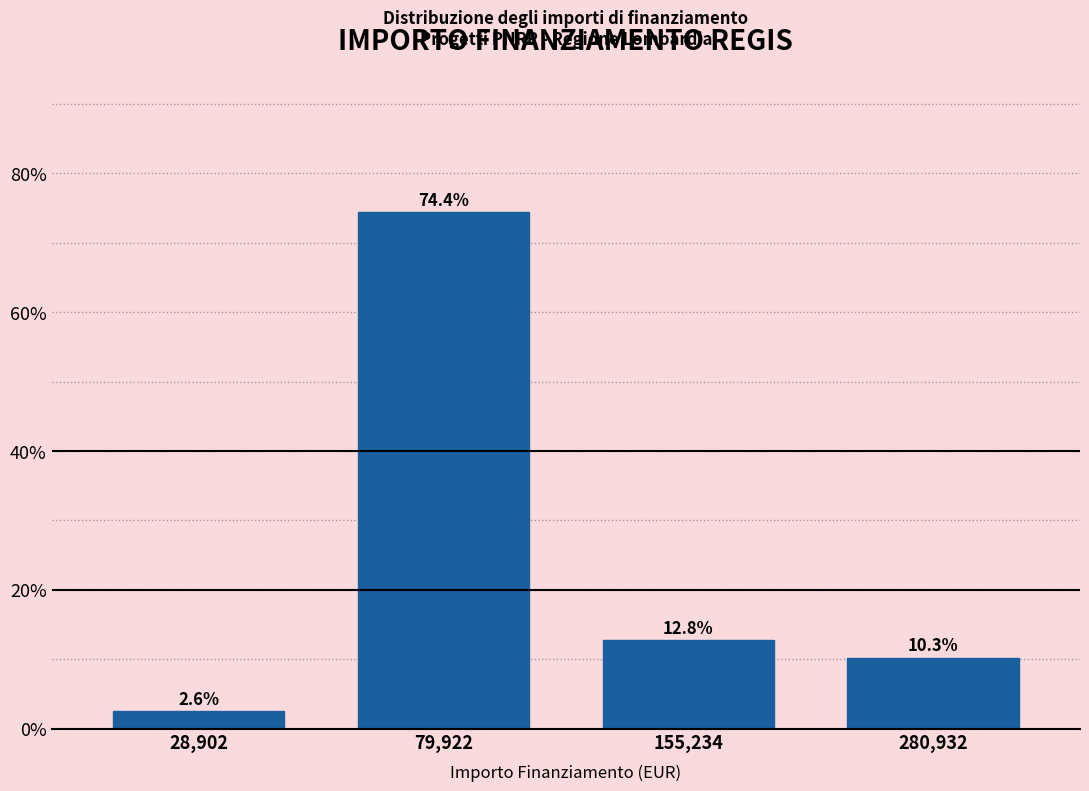

Reading left to right, list all the values displayed in this chart.

28,902=2.6	79,922=74.4	155,234=12.8	280,932=10.3